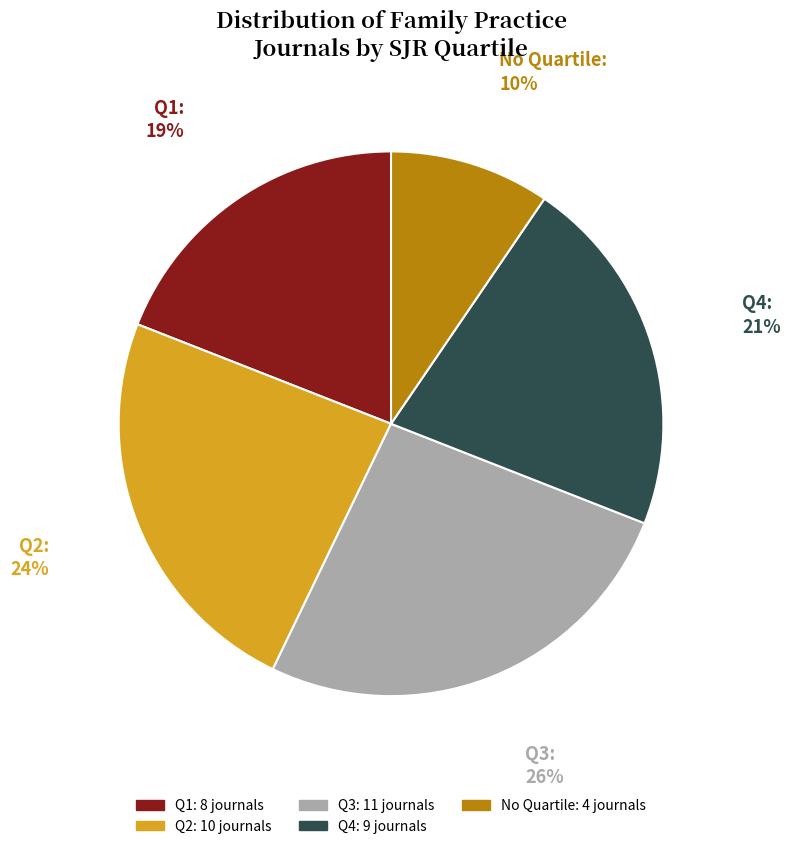

Between Q2 and Q3, which is larger?

Q3